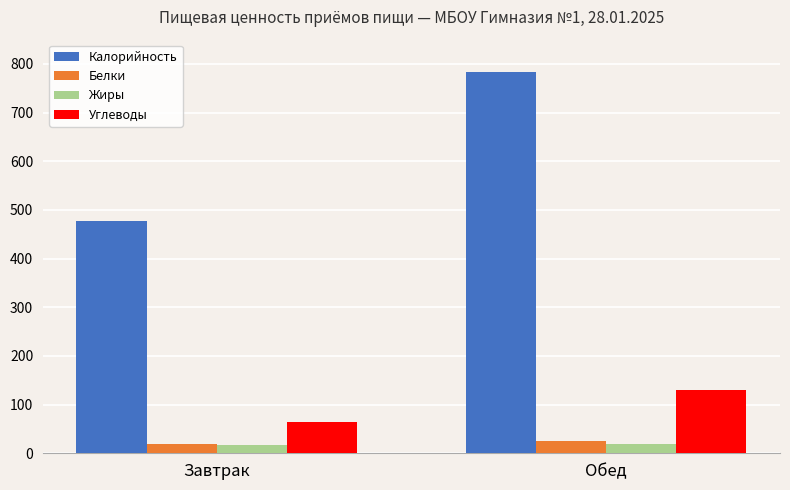

What is the value of the Калорийность bar at the 2nd from the left?

784.1